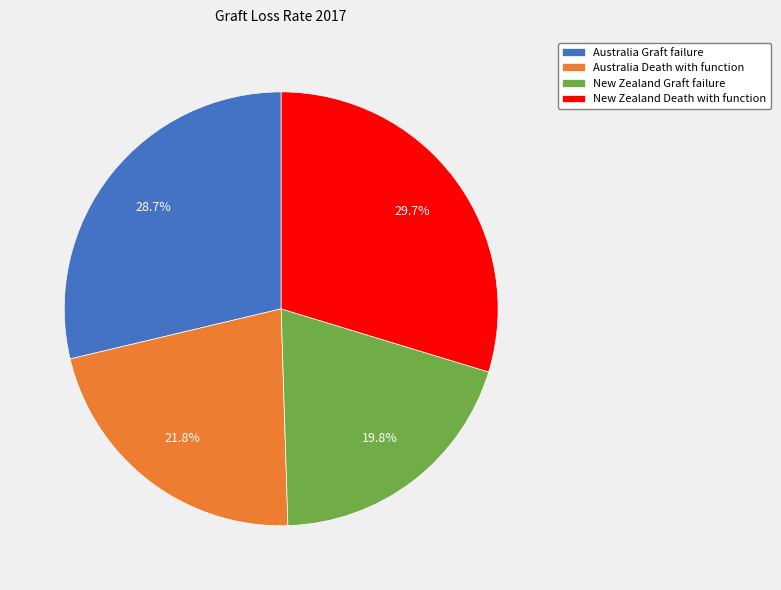

Does any single category account for the majority?

No